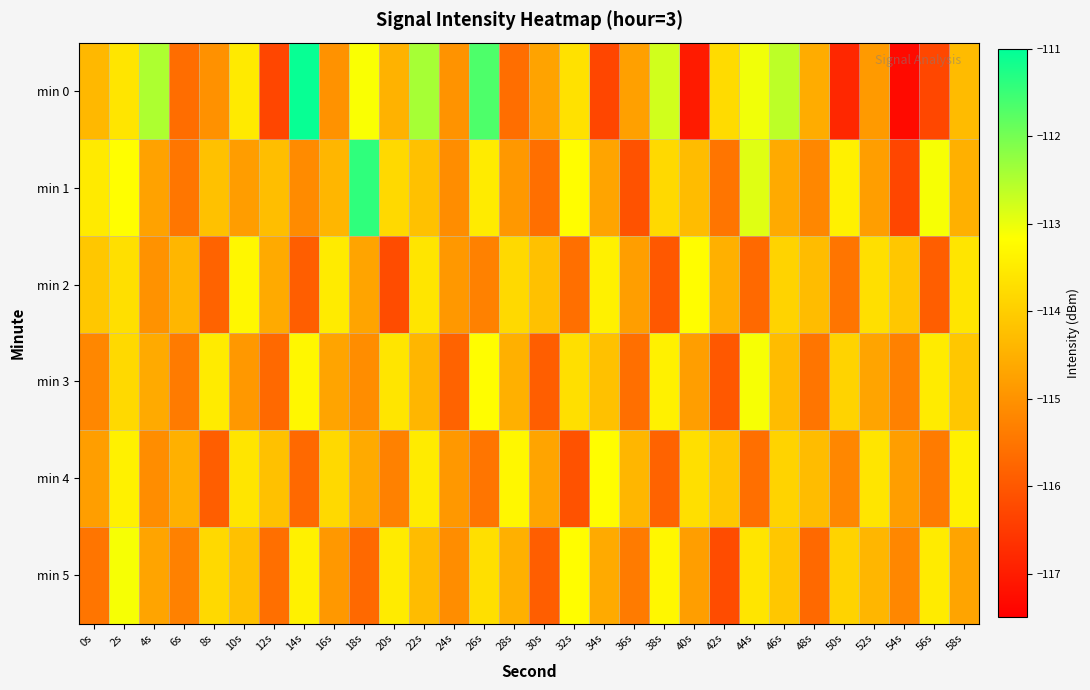

Which series has the widest spread of values?

min 0